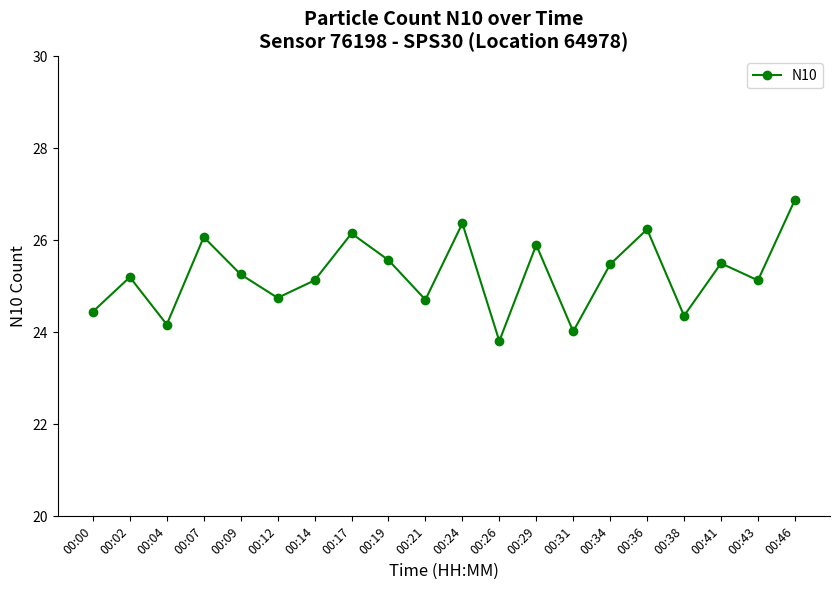

At which label does the data first exceed 25?

00:02